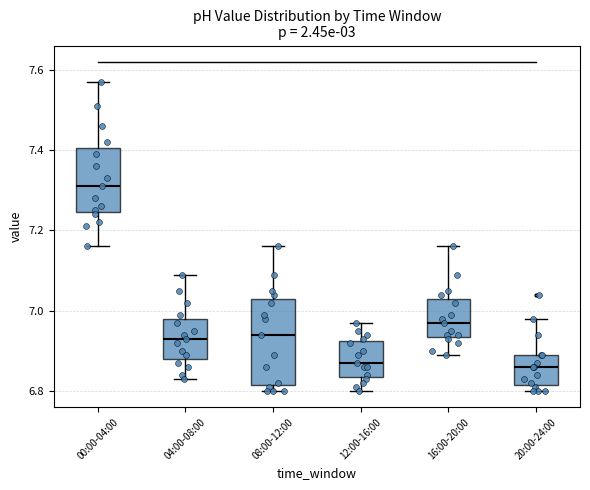

Reading left to right, read every box against the y-axis: the position of its median line, the range the box covers, and the ends of its whiskers. The values are not printed on the chart, so give them approximately, as read against the axis.

00:00-04:00: median 7.32, box 7.24 to 7.40, whiskers 7.16 to 7.58
04:00-08:00: median 6.94, box 6.88 to 6.98, whiskers 6.84 to 7.10
08:00-12:00: median 6.94, box 6.82 to 7.04, whiskers 6.80 to 7.16
12:00-16:00: median 6.88, box 6.84 to 6.92, whiskers 6.80 to 6.98
16:00-20:00: median 6.98, box 6.94 to 7.04, whiskers 6.90 to 7.16
20:00-24:00: median 6.86, box 6.82 to 6.90, whiskers 6.80 to 6.98